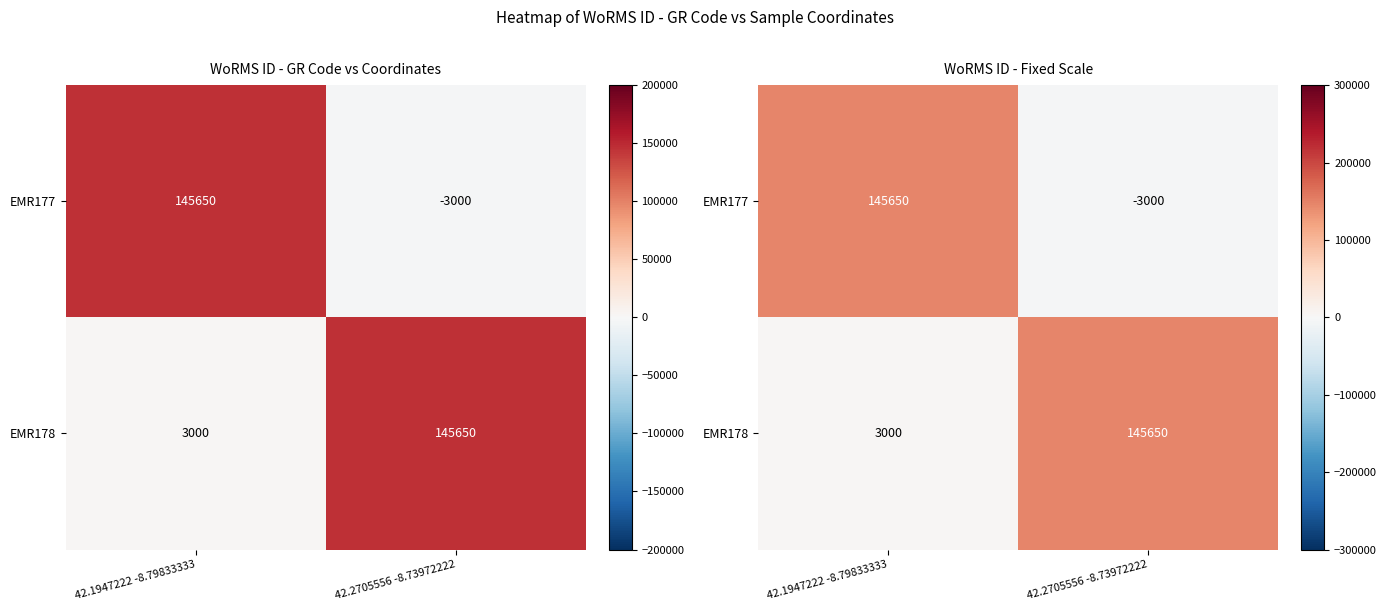

What is the minimum value shown in the chart?

-3000